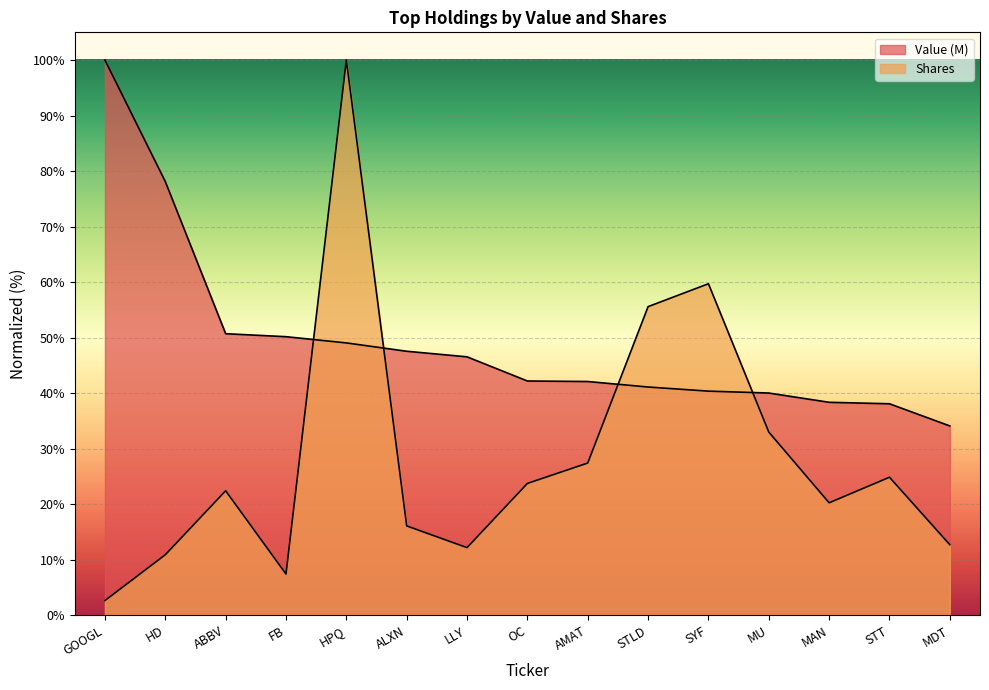

True or false: Value (M) and Shares cross at least once.

True